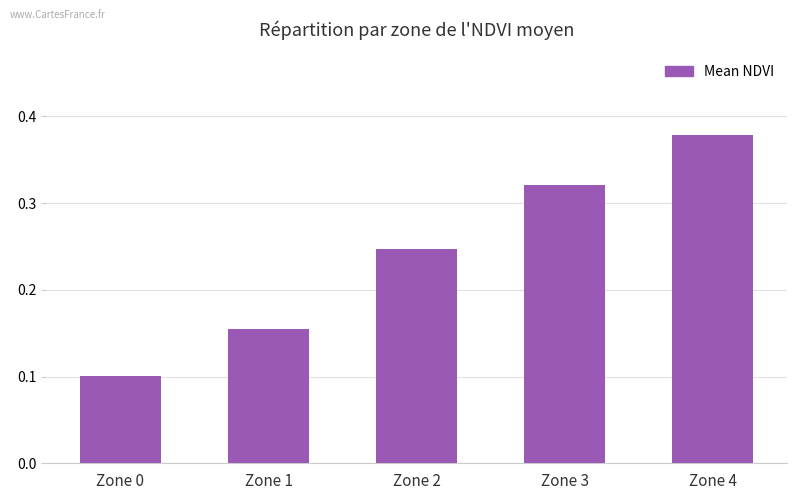

What is the sum of all values?

1.2